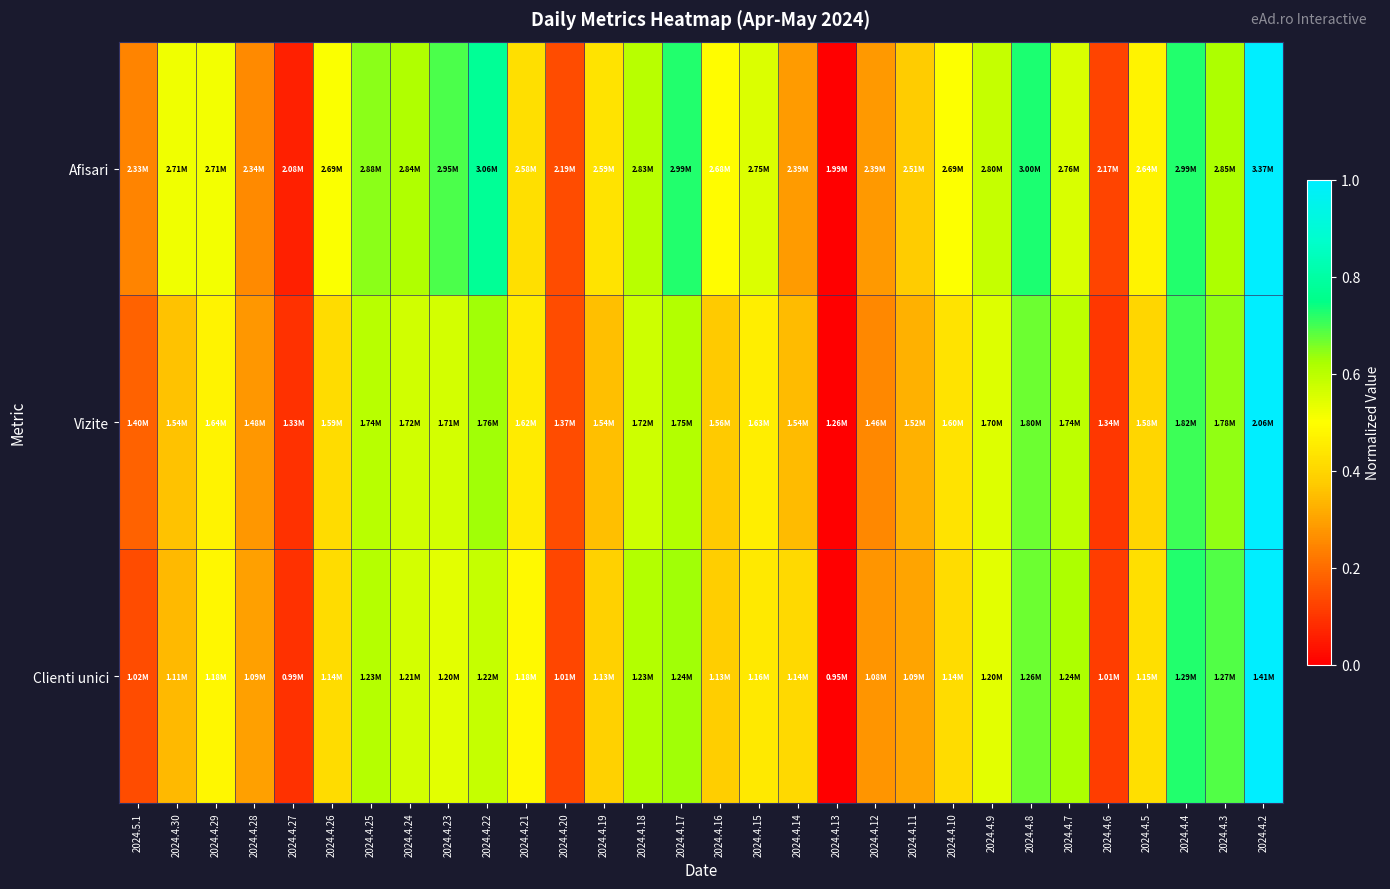

Which label corresponds to the smallest value in the chart?

2024.4.13